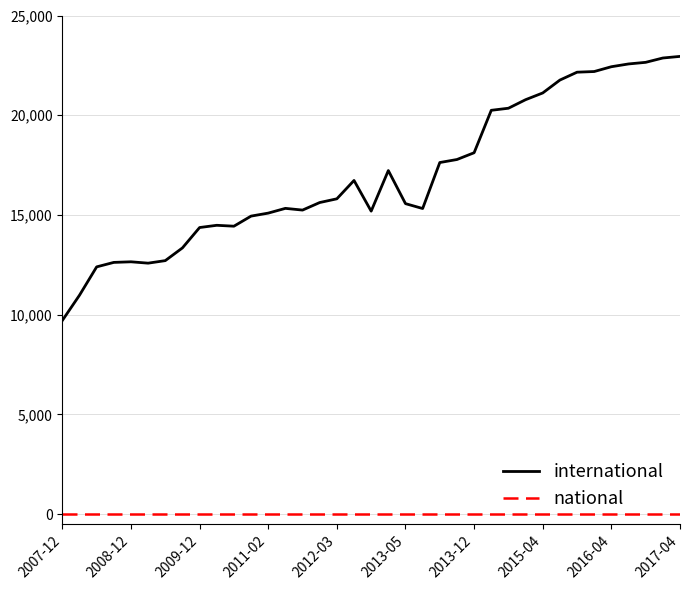

Which series has the widest spread of values?

international